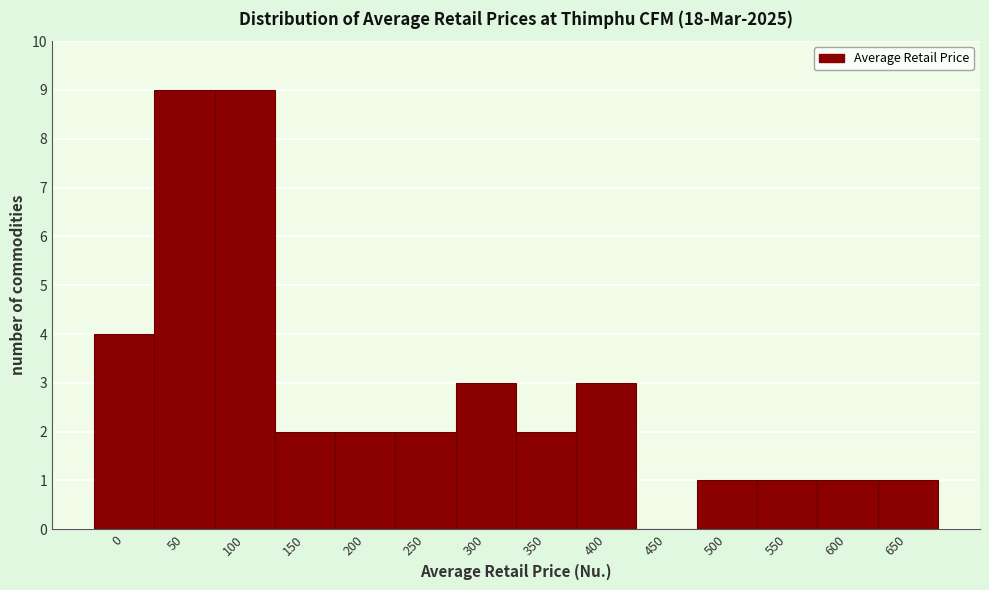

Reading left to right, list all the values displayed in this chart.

0=4	50=9	100=9	150=2	200=2	250=2	300=3	350=2	400=3	450=0	500=1	550=1	600=1	650=1